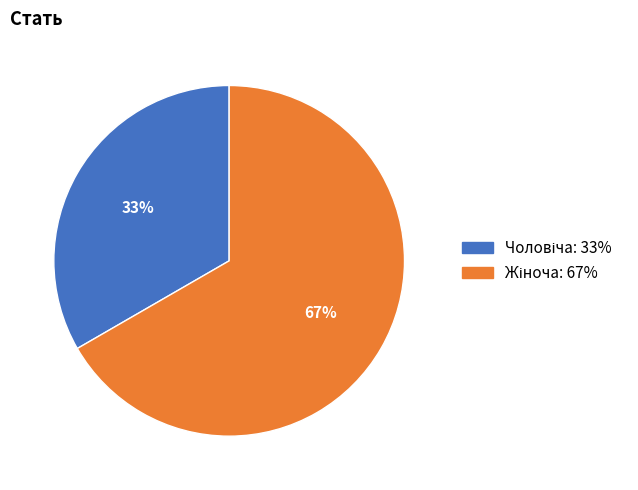

Is there a majority slice in this chart?

Yes